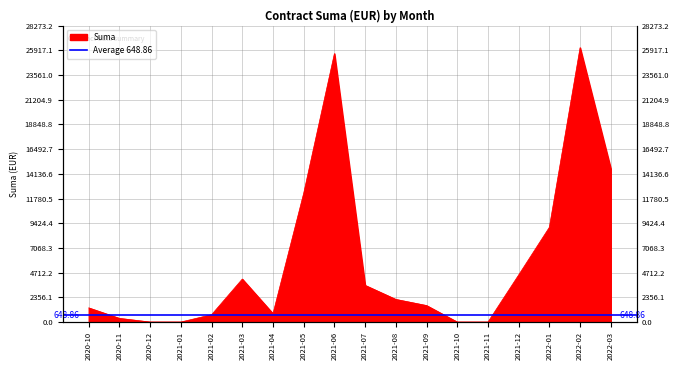

How many interior local peaks (higher than both neighbors) does the data have?

3